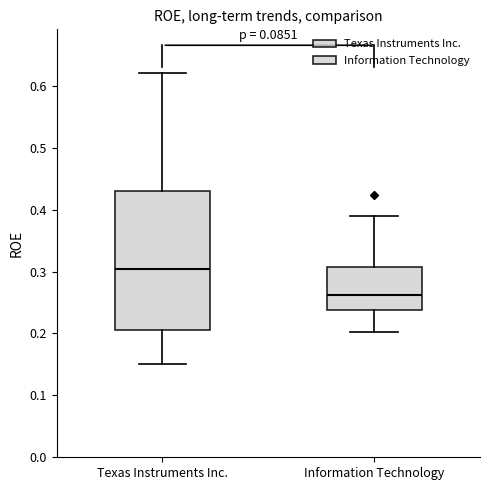

Which box has the lowest median line?

Information Technology